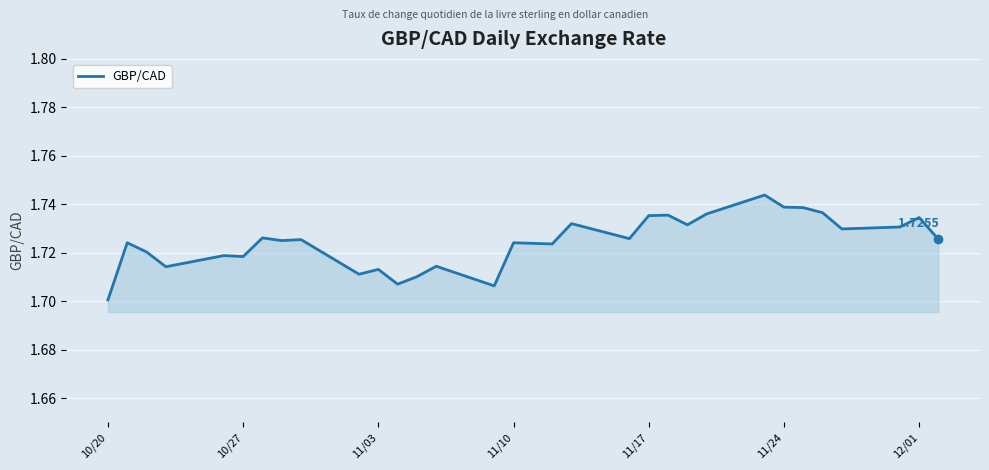

Which category has the lowest value across all series?

10/20